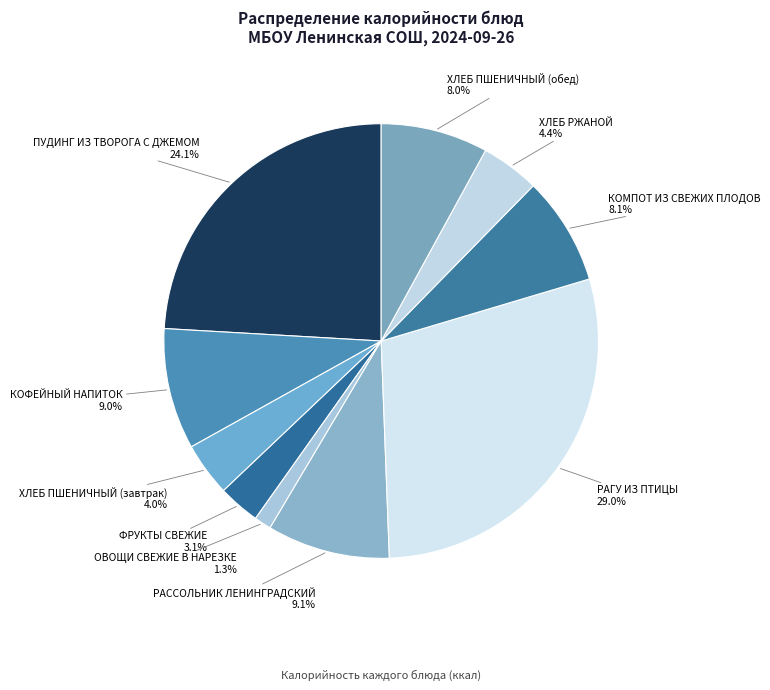

Combined, do ОВОЩИ СВЕЖИЕ В НАРЕЗКЕ and ХЛЕБ ПШЕНИЧНЫЙ (завтрак) account for over 50%?

No